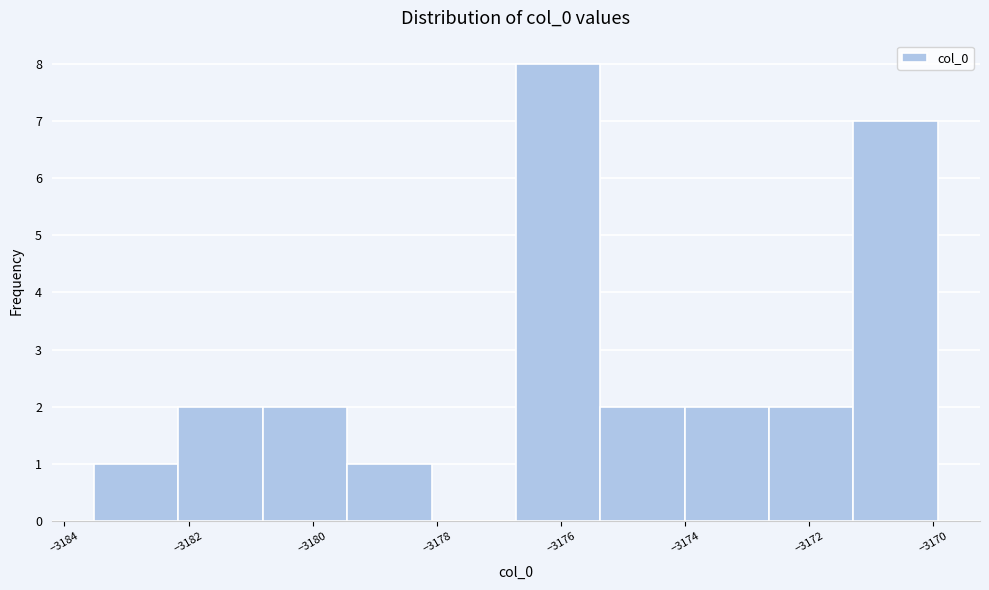

Over which range of the x-axis is the bar tallest?

-3176.8 to -3175.4